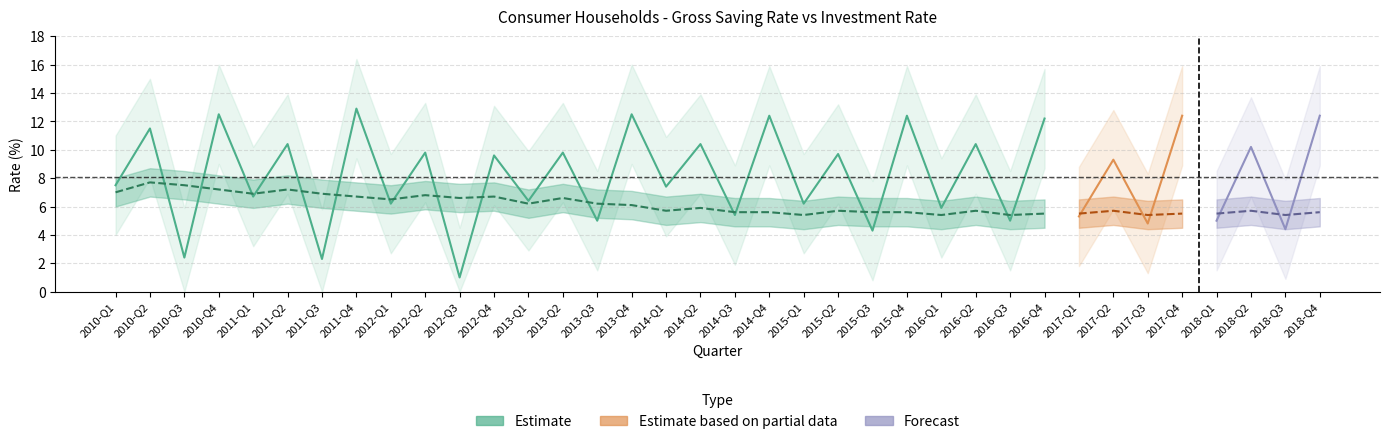

What is the sum of the Gross saving rate values at 2015-Q3 and 2011-Q1?

11.0